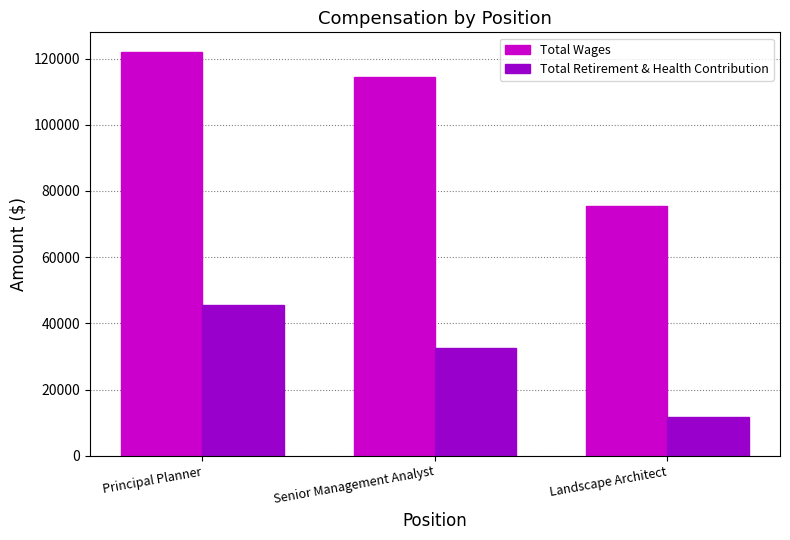

What is the difference between the highest and lowest values at Landscape Architect?

63785